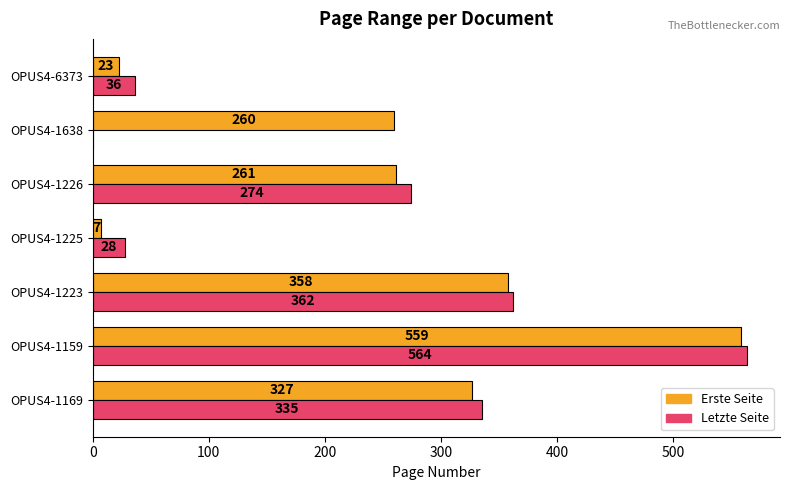

What is the highest value of the Erste Seite series?

559